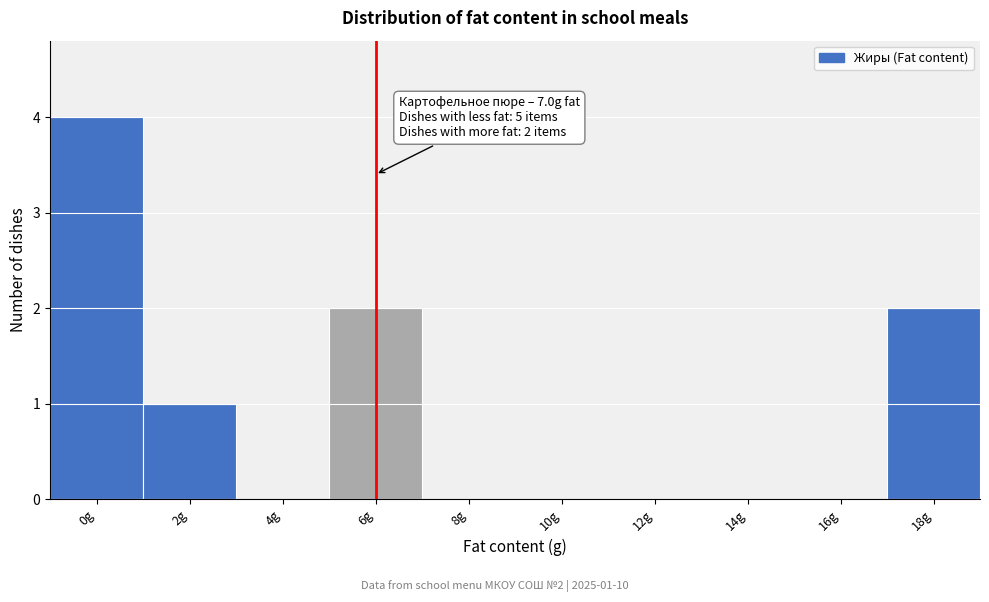

Reading right to left, what are all the values shown in this chart?

18g=2	16g=0	14g=0	12g=0	10g=0	8g=0	6g=2	4g=0	2g=1	0g=4